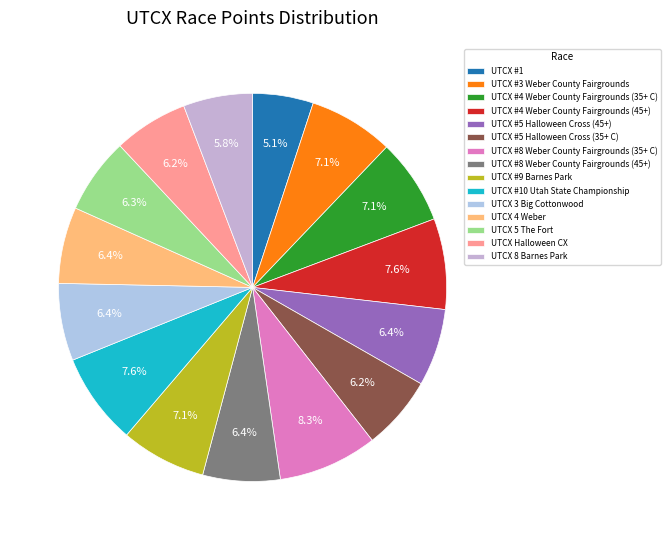

To the nearest percent, what is the average slice percentage?

7%